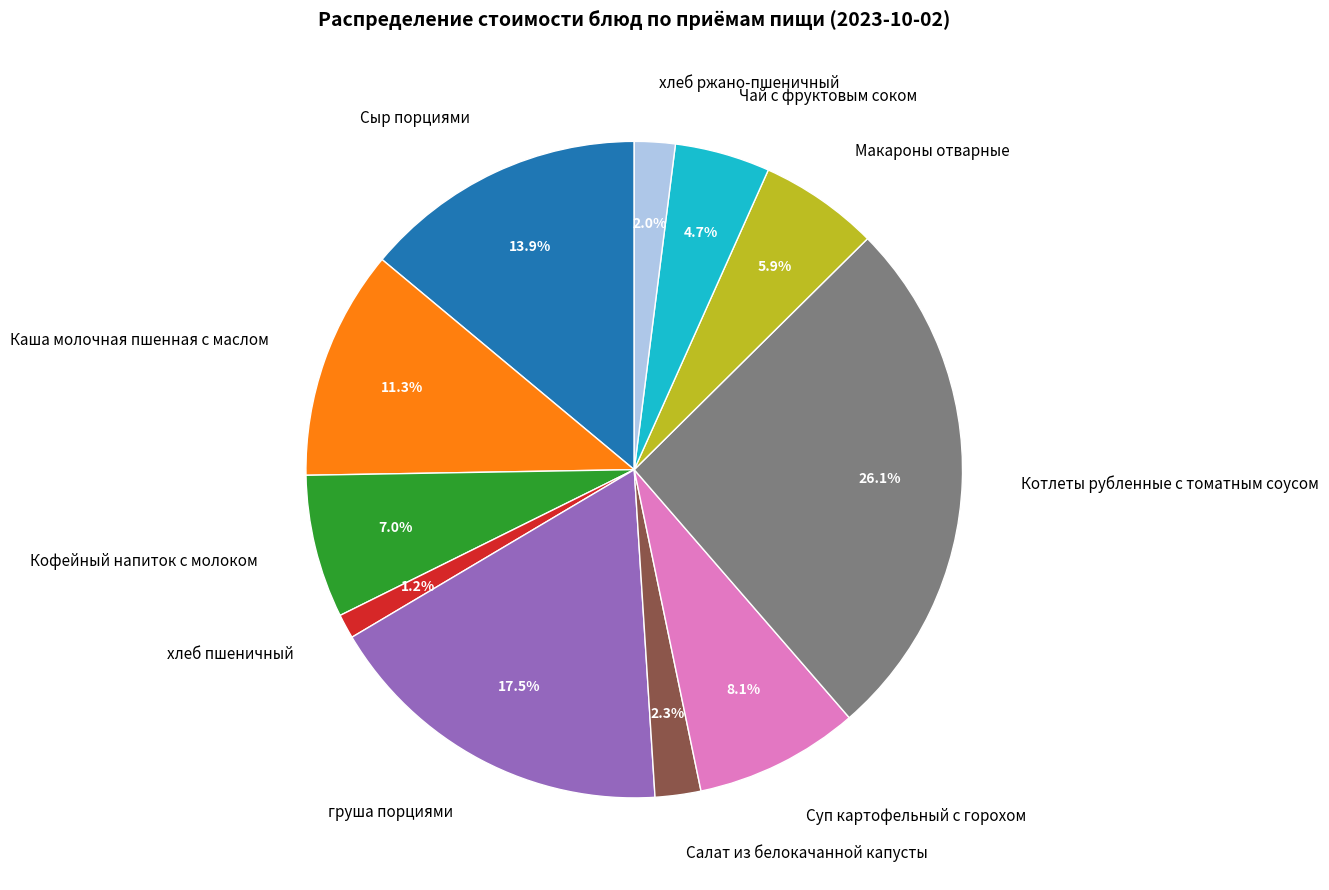

What portion of the pie excludes Котлеты рубленные с томатным соусом?

73.9%